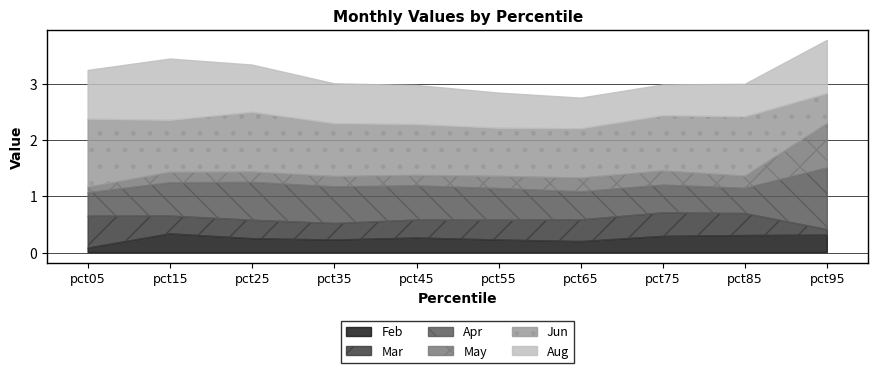

The Mar series shows 0.0 at pct95. True or false?

False